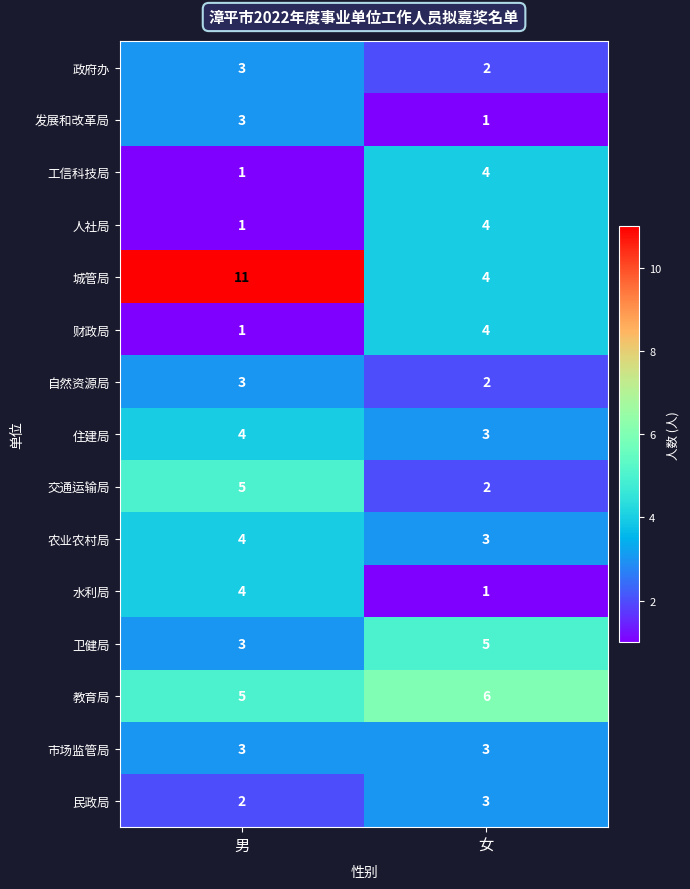

Read the 住建局 value at 男.

4